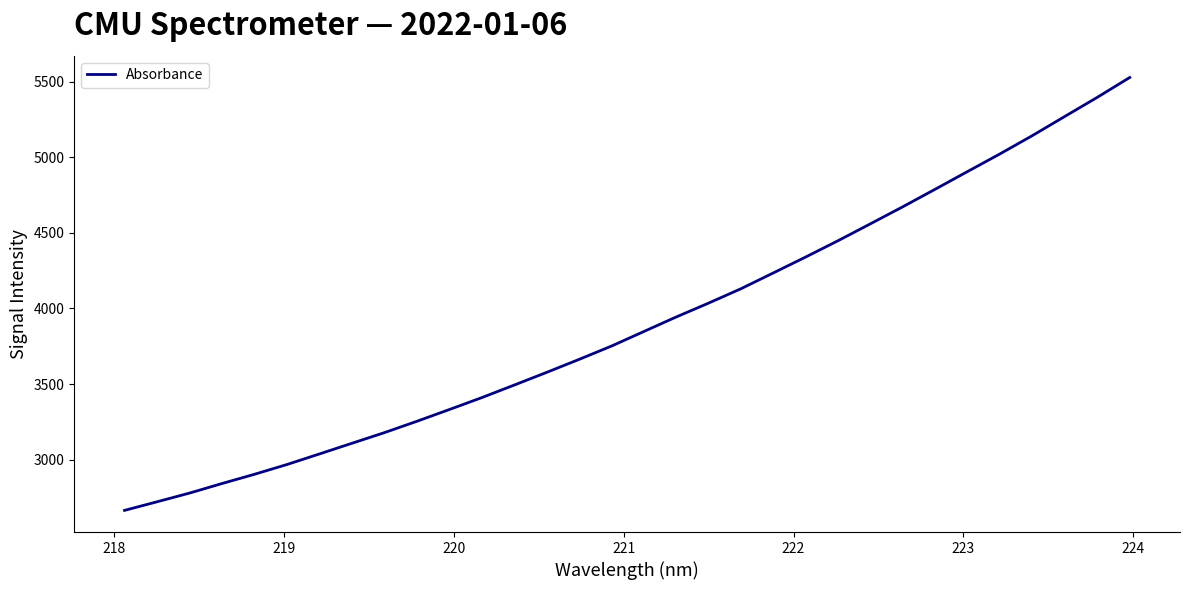

What is the smallest value displayed?

2664.6